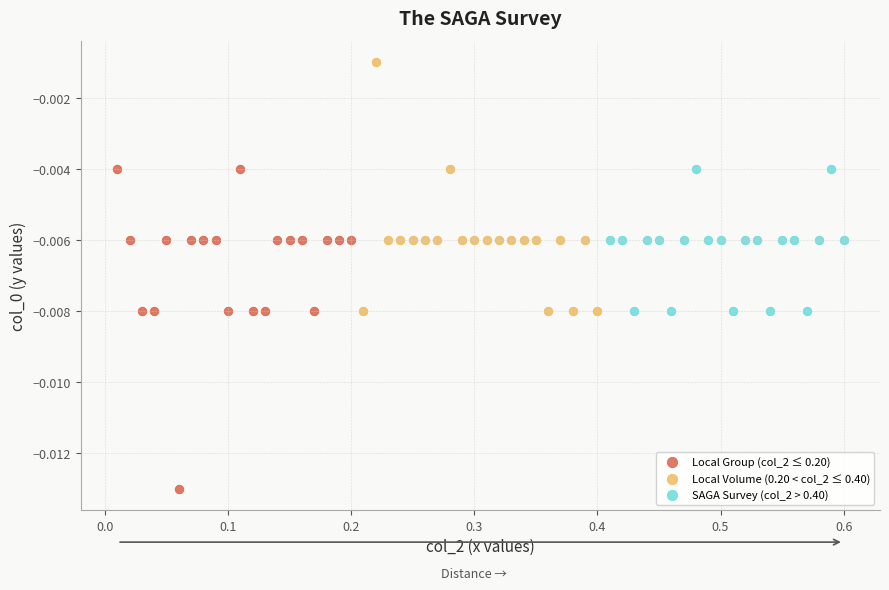

Which series contains the lowest Y value?

Local Group (col_2 ≤ 0.20)